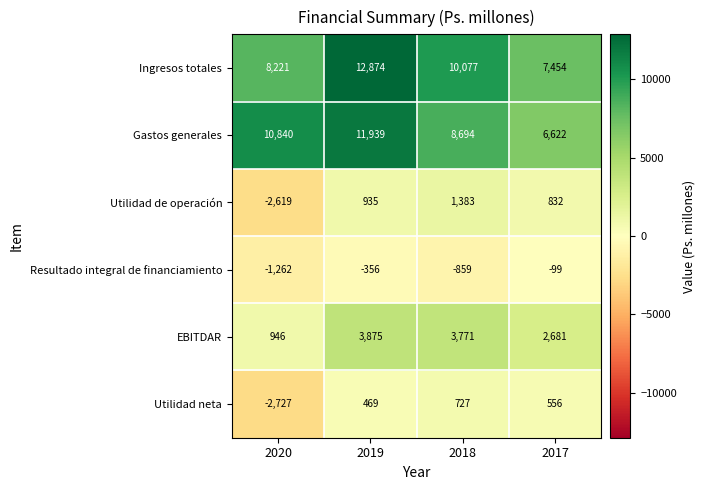

At how many categories does at least one series exceed 6520?

4